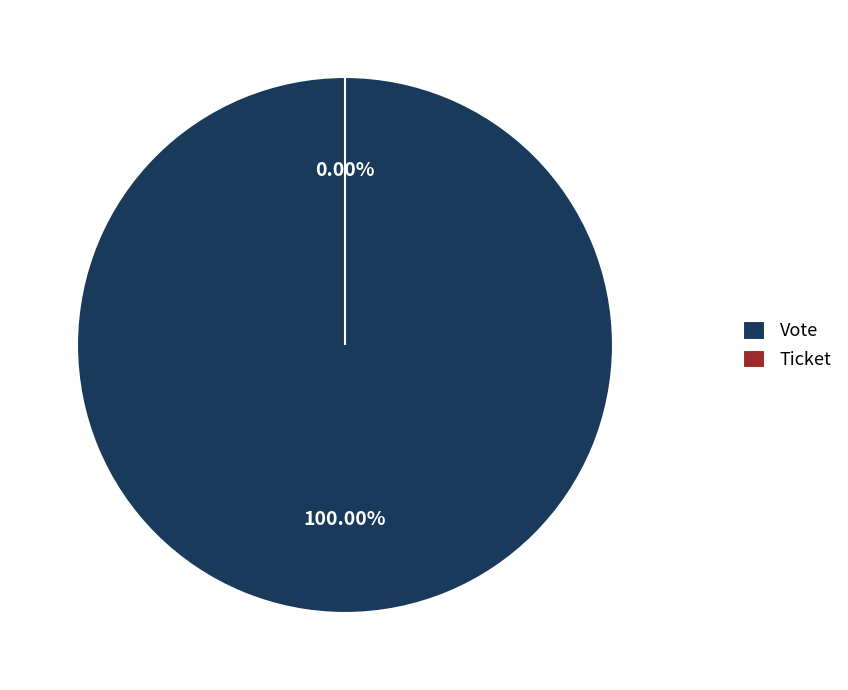

Do Vote and Ticket together represent more than half of the pie?

Yes